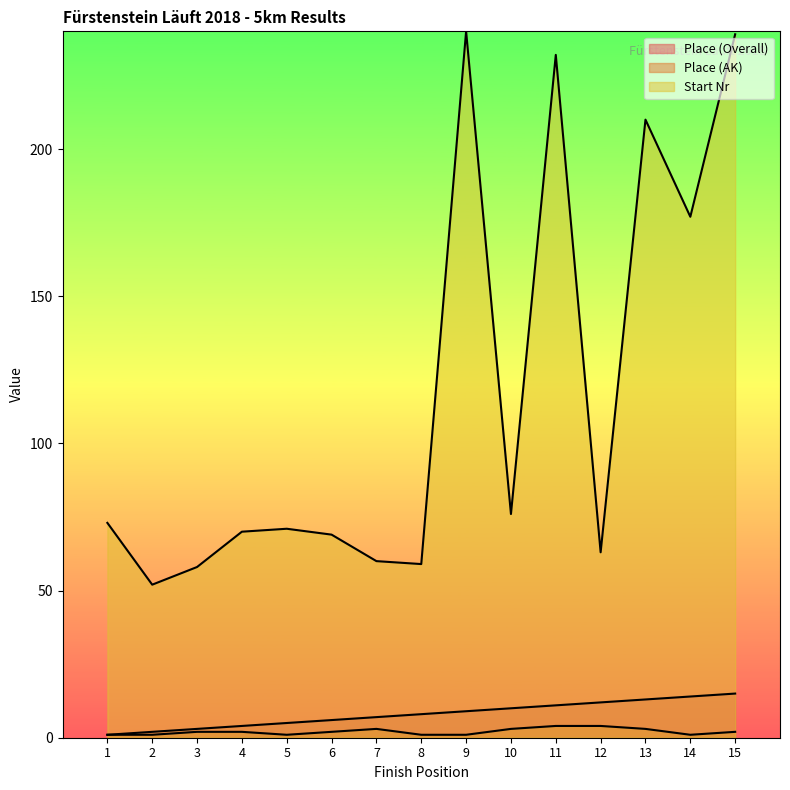

Which series has the largest total across all categories?

Start Nr